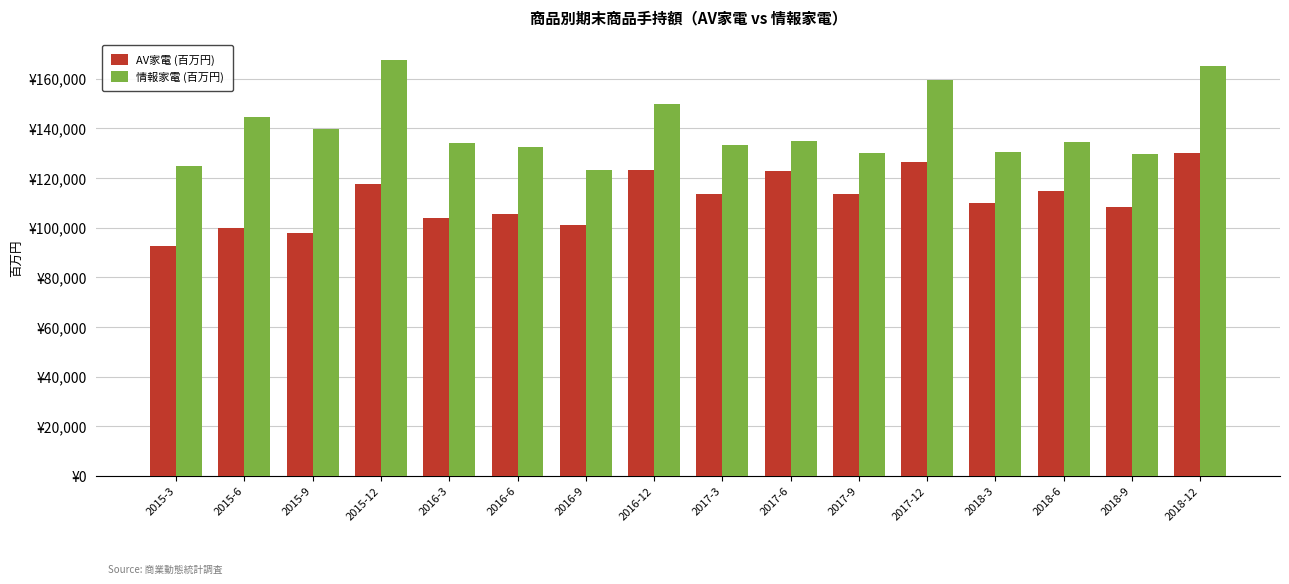

What are all the series names shown in the legend?

AV家電 (百万円), 情報家電 (百万円)